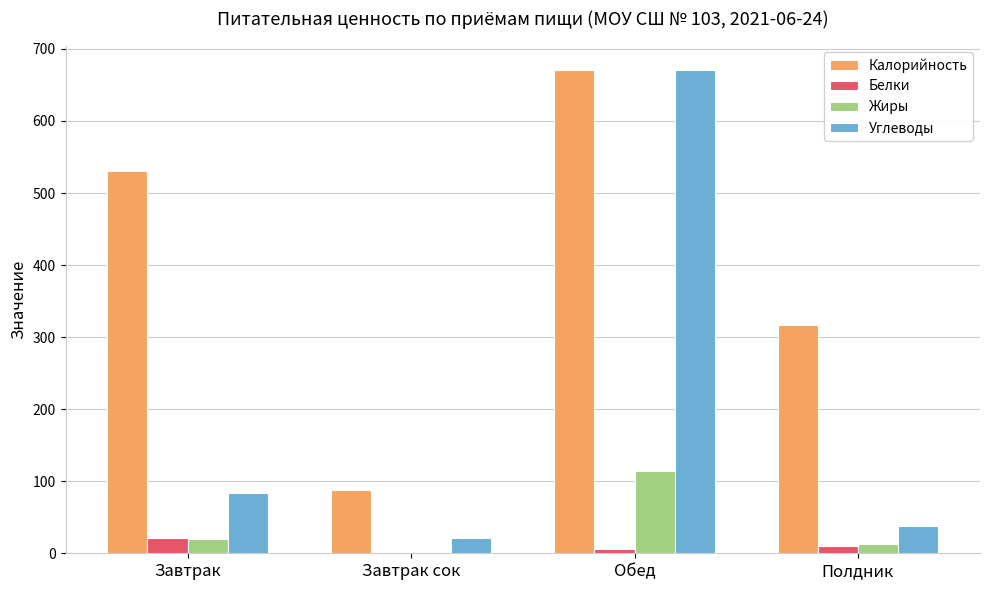

Does the chart contain stacked bars?

No